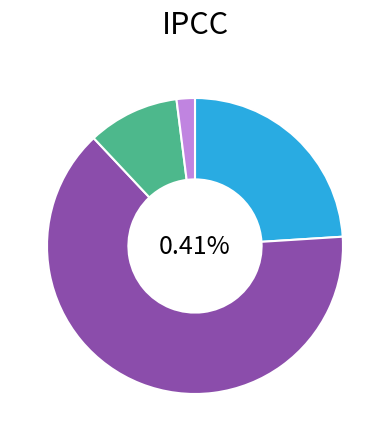

True or false: Neither - I don't buy such items accounts for 20% of the total.

False